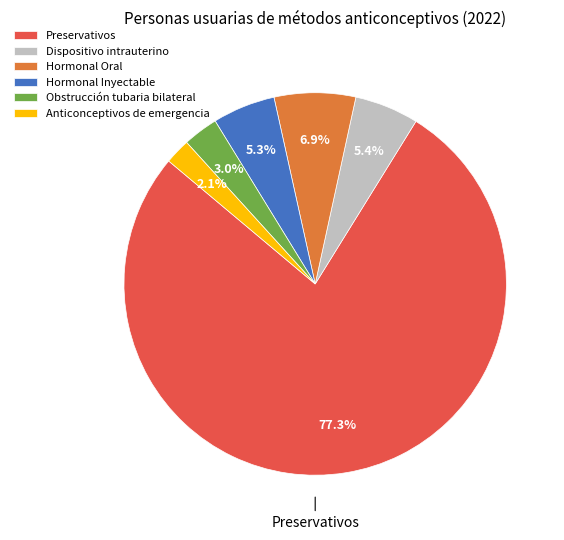

True or false: Preservativos accounts for 69% of the total.

False